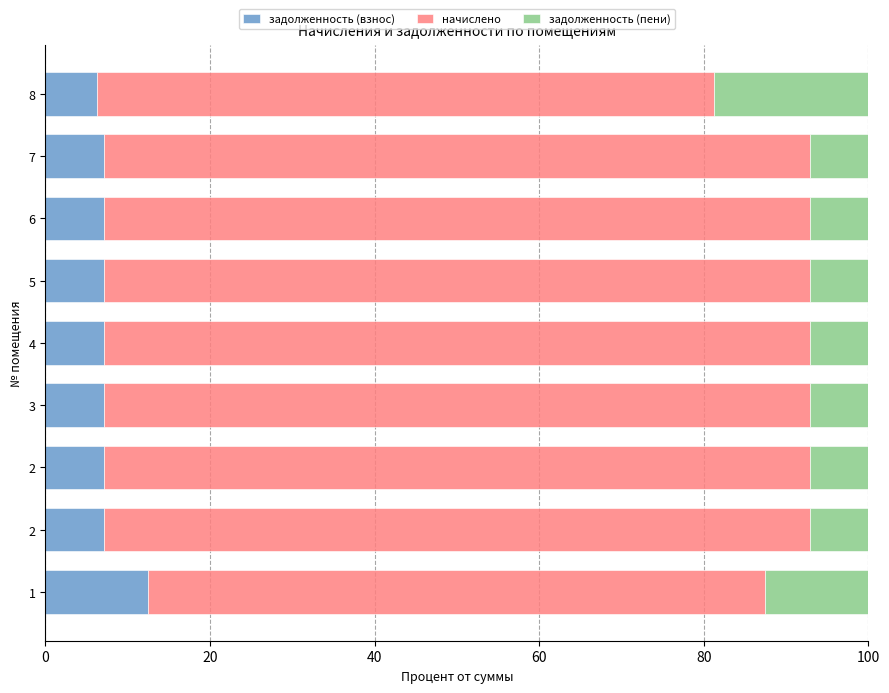

How many series are shown in this chart?

3